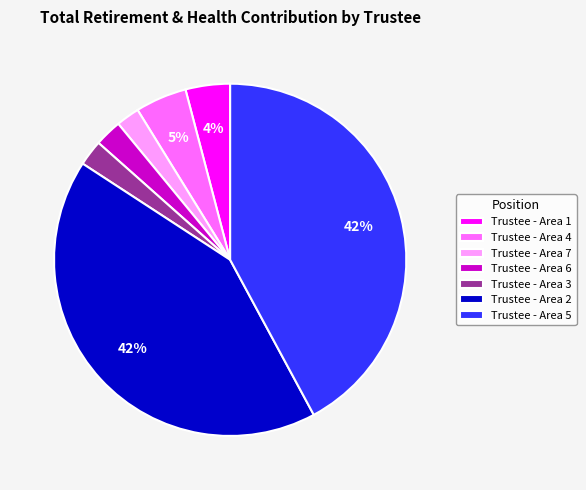

To the nearest percent, what is the average slice percentage?

14%